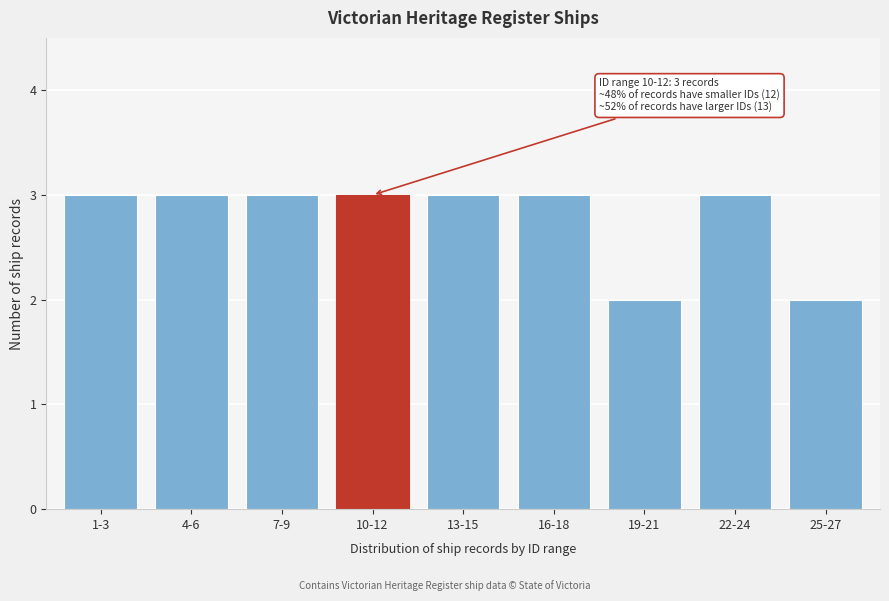

Reading right to left, transcribe all the data shown in this chart.

25-27=2	22-24=3	19-21=2	16-18=3	13-15=3	10-12=3	7-9=3	4-6=3	1-3=3